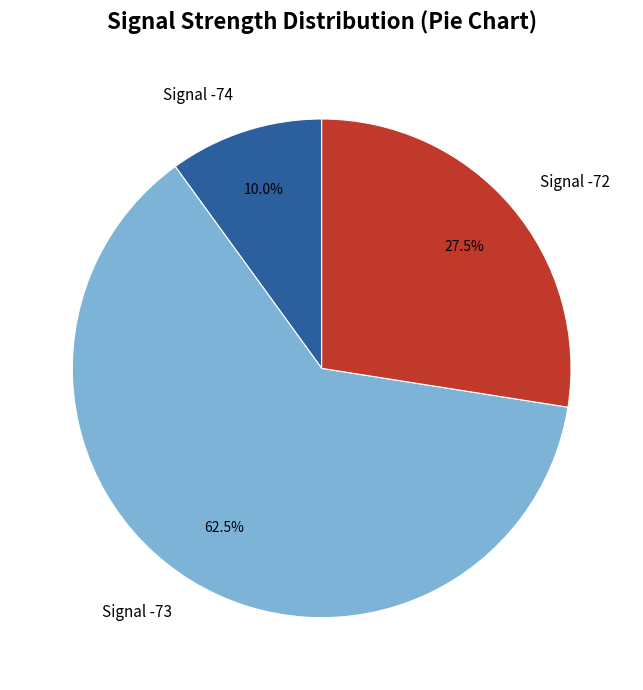

Between Signal -72 and Signal -74, which is larger?

Signal -72